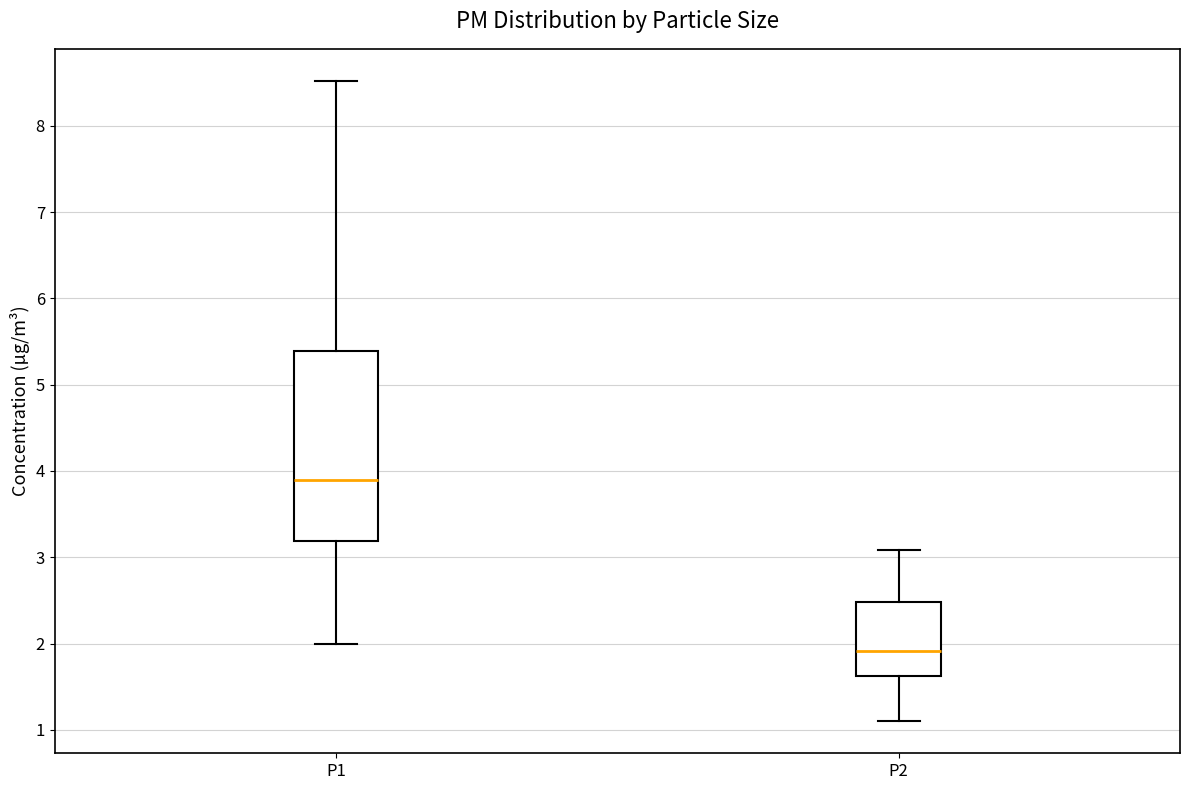

Reading left to right, transcribe this box plot: for each box, give where its median line is, the range the box spans, and where its two whiskers end, as read against the y-axis. The values are not printed on the chart, so give them approximately, as read against the axis.

P1: median 3.9, box 3.2 to 5.4, whiskers 2.0 to 8.5
P2: median 1.9, box 1.6 to 2.5, whiskers 1.1 to 3.1